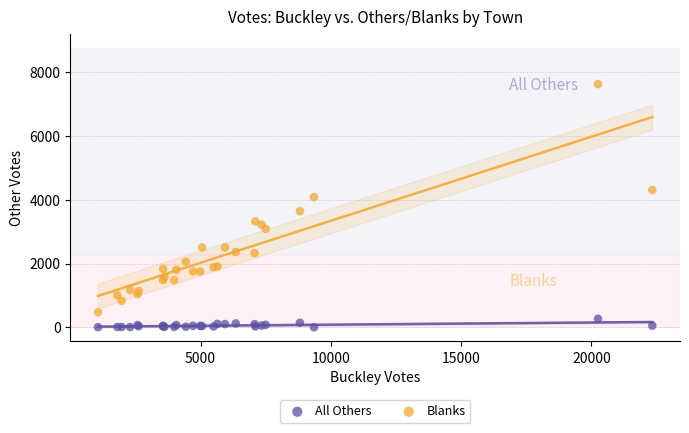

Which series reaches the minimum Y coordinate?

All Others